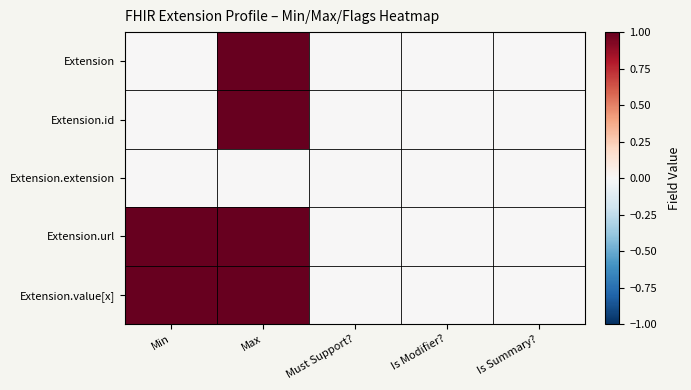

Rank the series by their maximum value, from highest to lowest.

Extension, Extension.id, Extension.url, Extension.value[x], Extension.extension